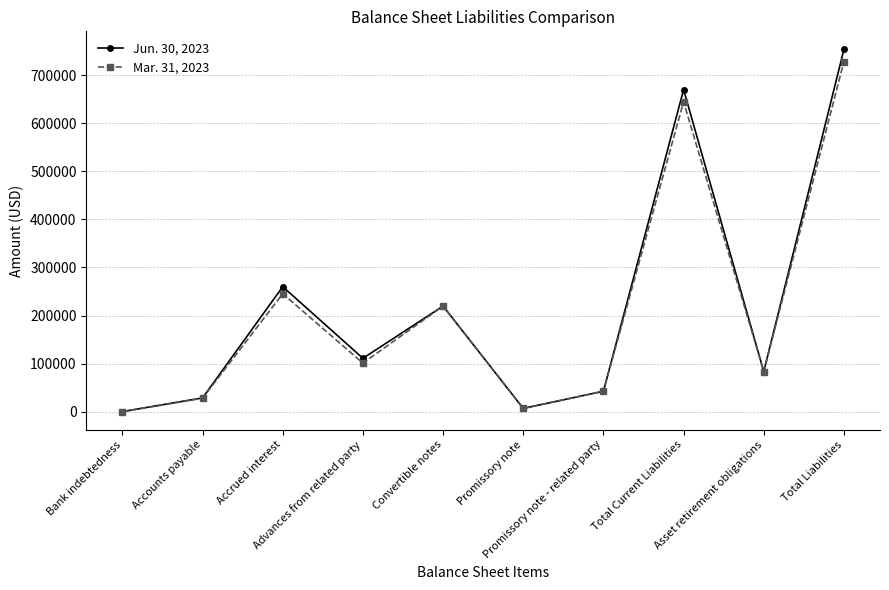

List the series in order of their overall mean, highest first.

Jun. 30, 2023, Mar. 31, 2023